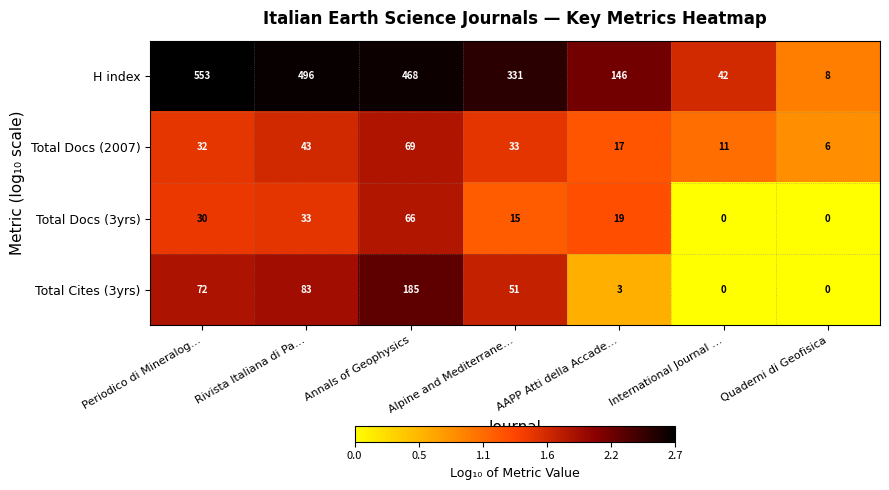

The value of Total Cites (3yrs) at Annals of Geophysics is 185. True or false?

True